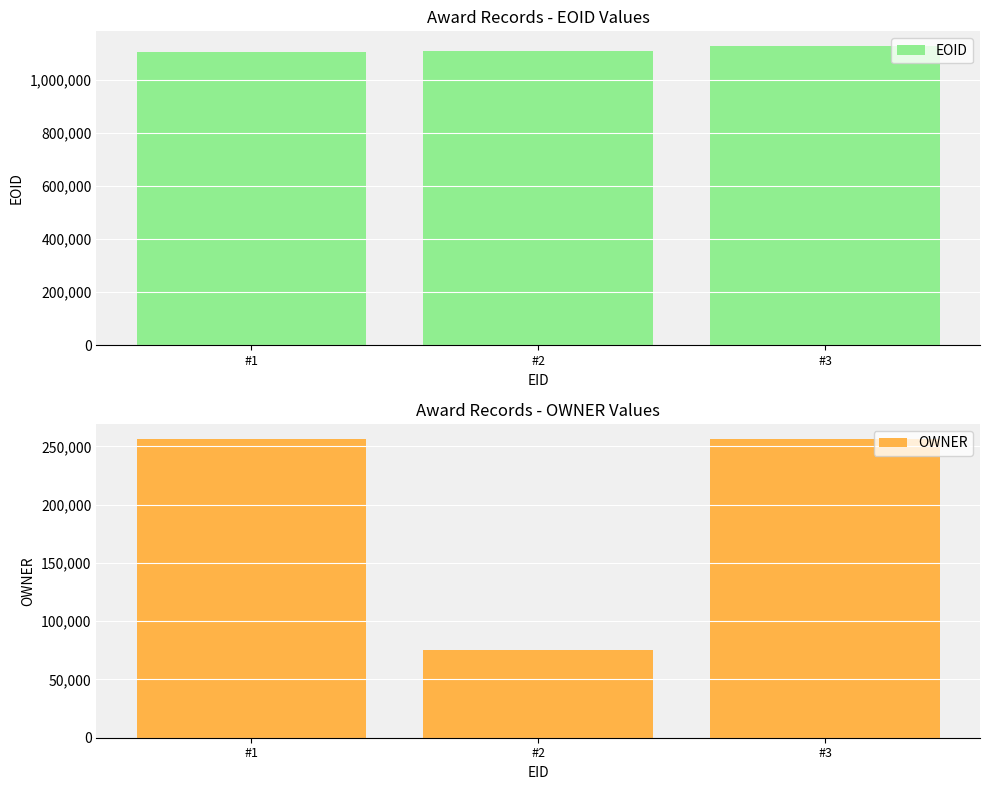

Are the bars grouped side by side (vs. stacked)?

Yes